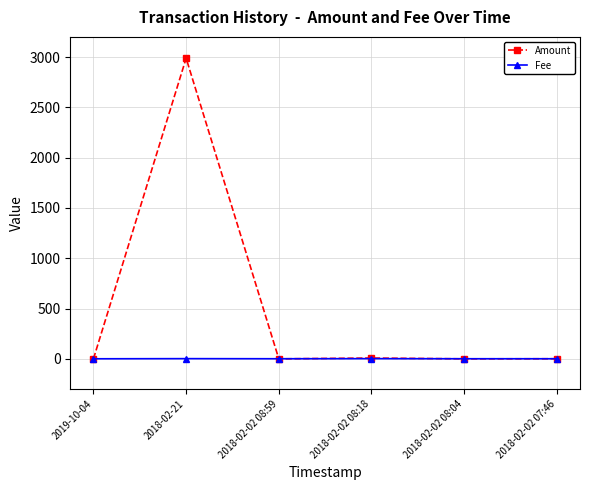

Rank the series at 2018-02-21 from lowest to highest value.

Fee, Amount